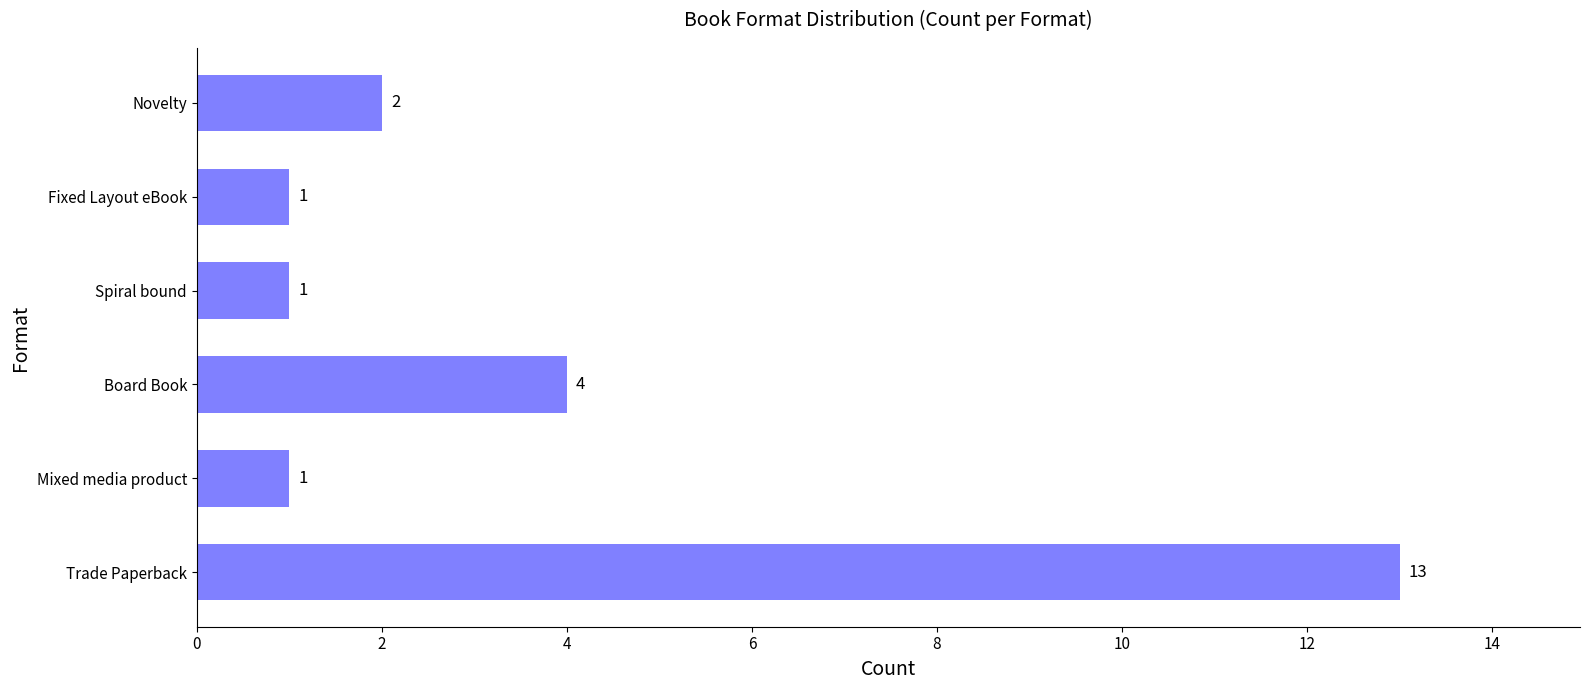

What is the sum of all values?

22